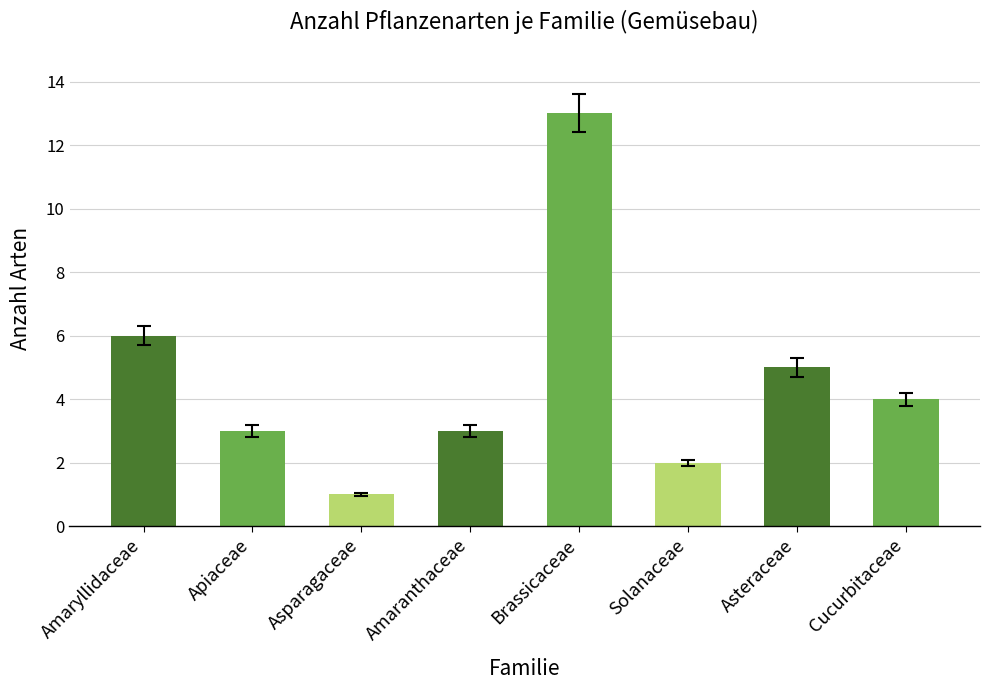

Reading left to right, what are all the values shown in this chart?

Amaryllidaceae=6	Apiaceae=3	Asparagaceae=1	Amaranthaceae=3	Brassicaceae=13	Solanaceae=2	Asteraceae=5	Cucurbitaceae=4